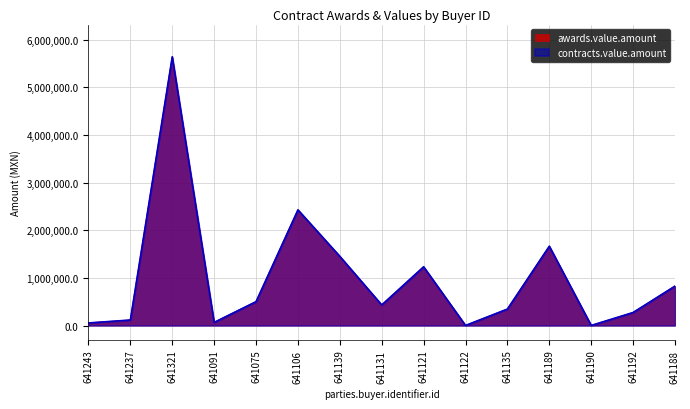

True or false: contracts.value.amount and awards.value.amount intersect in this chart.

False